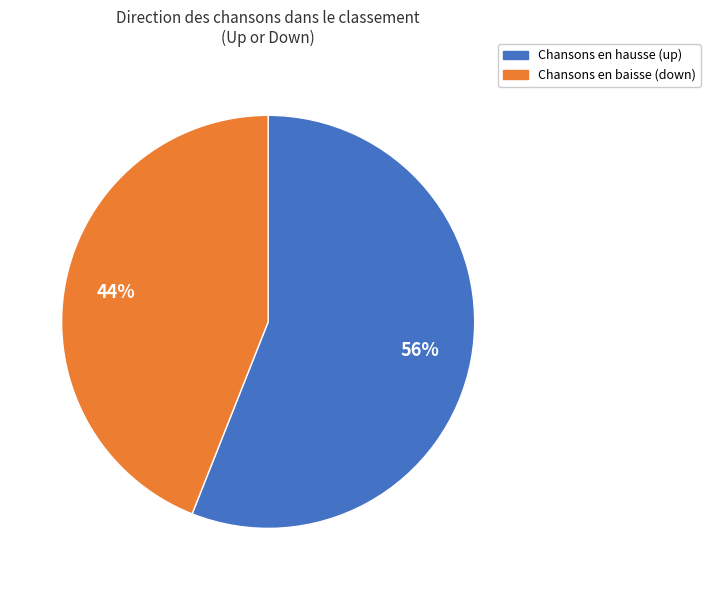

Is there any slice that represents more than half of the pie?

Yes